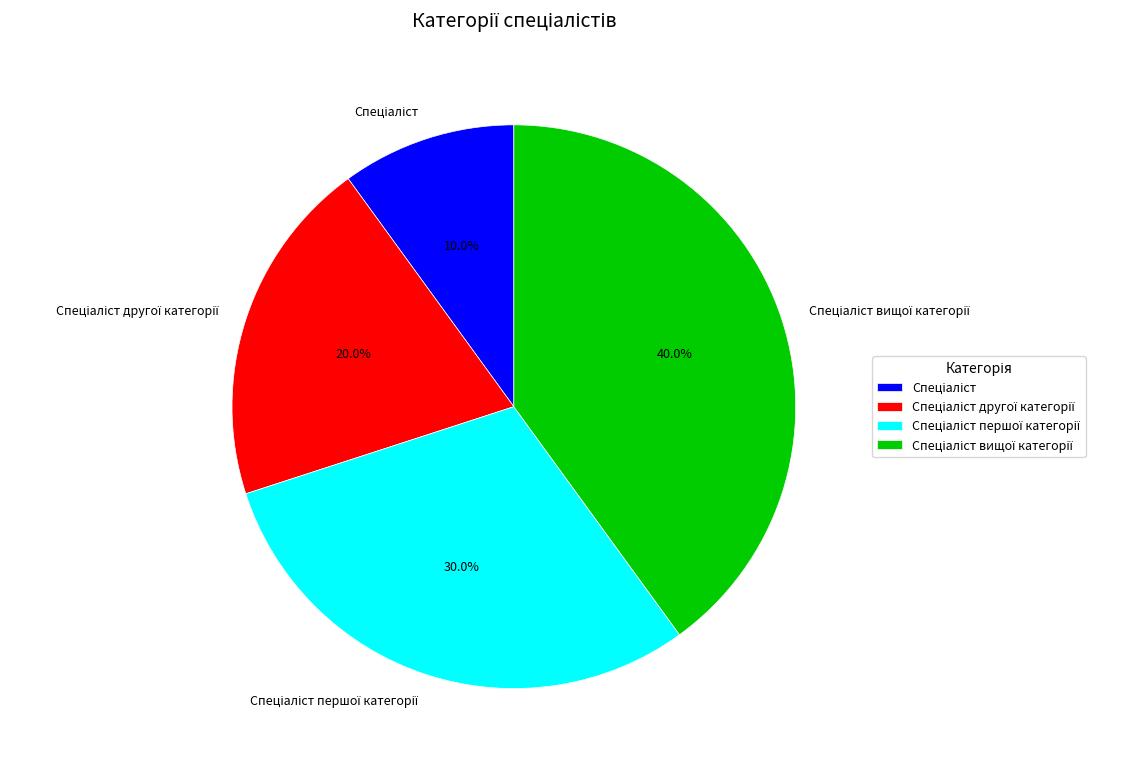

Is there any slice that represents more than half of the pie?

No